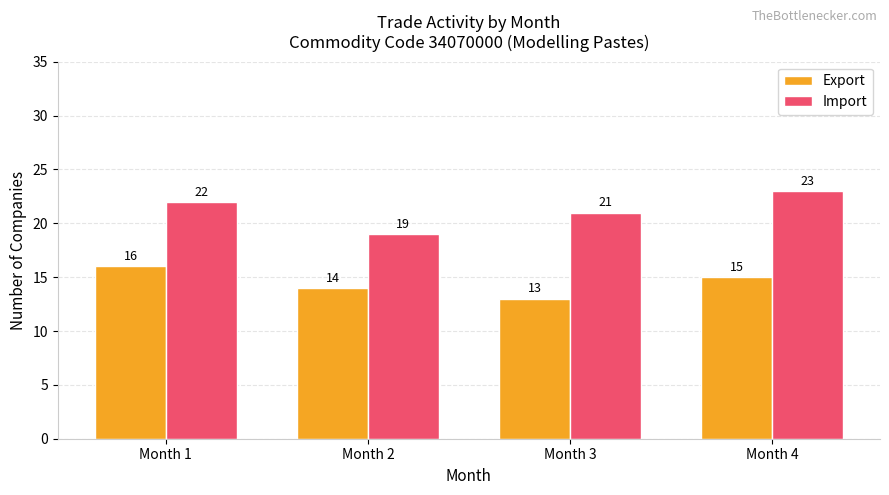

Reading right to left, what are all the values shown in this chart?

Export: Month 4=15	Month 3=13	Month 2=14	Month 1=16
Import: Month 4=23	Month 3=21	Month 2=19	Month 1=22